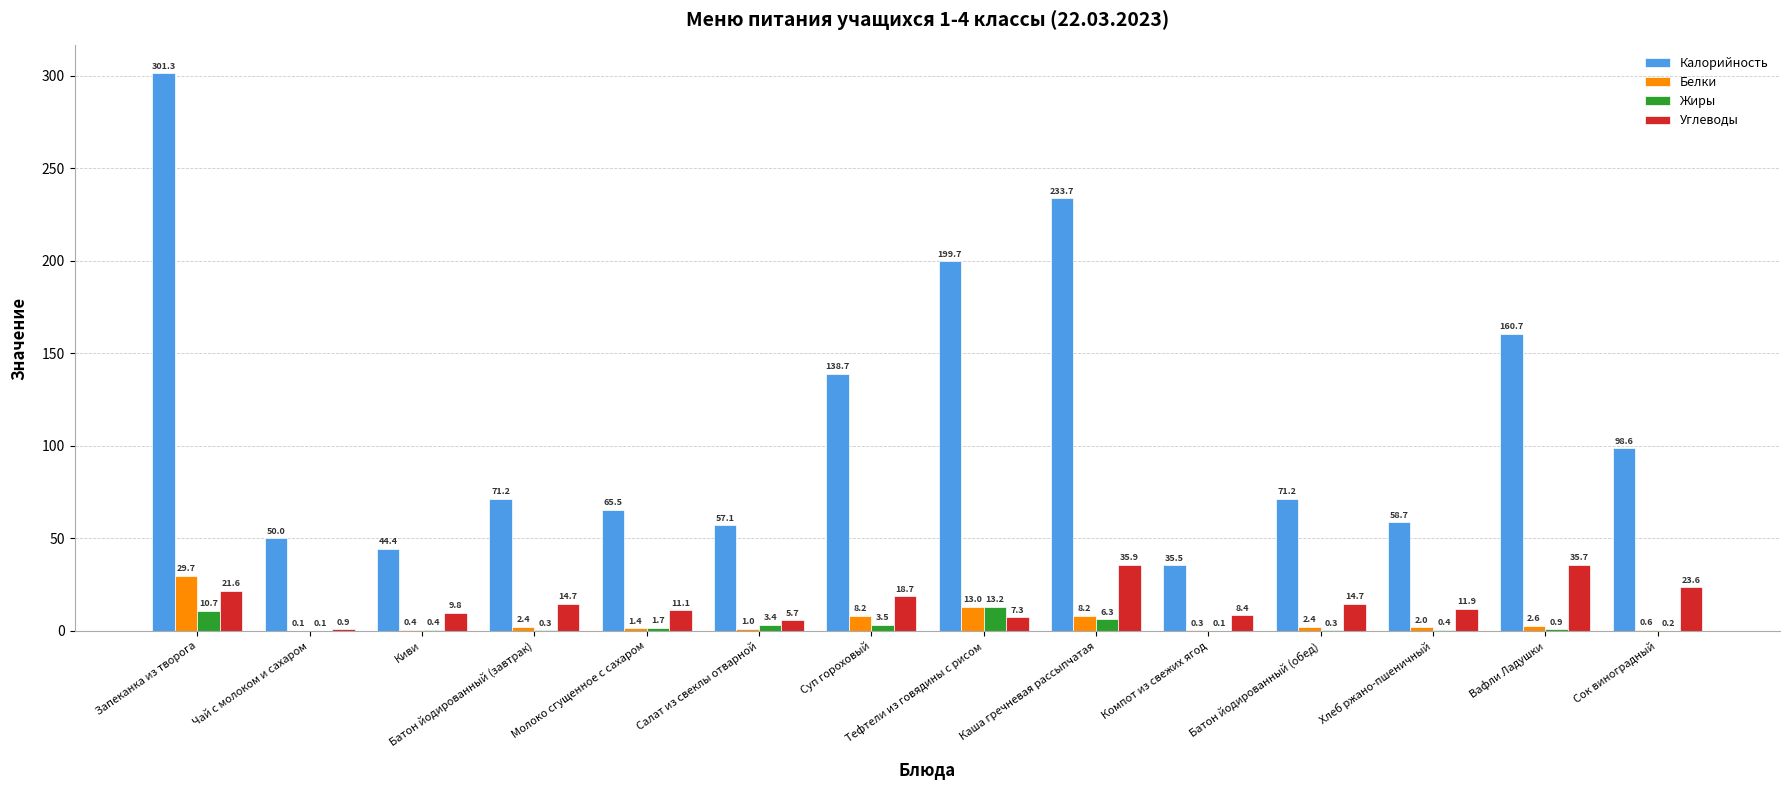

True or false: Калорийность has a value of 36.8 at Сок виноградный.

False